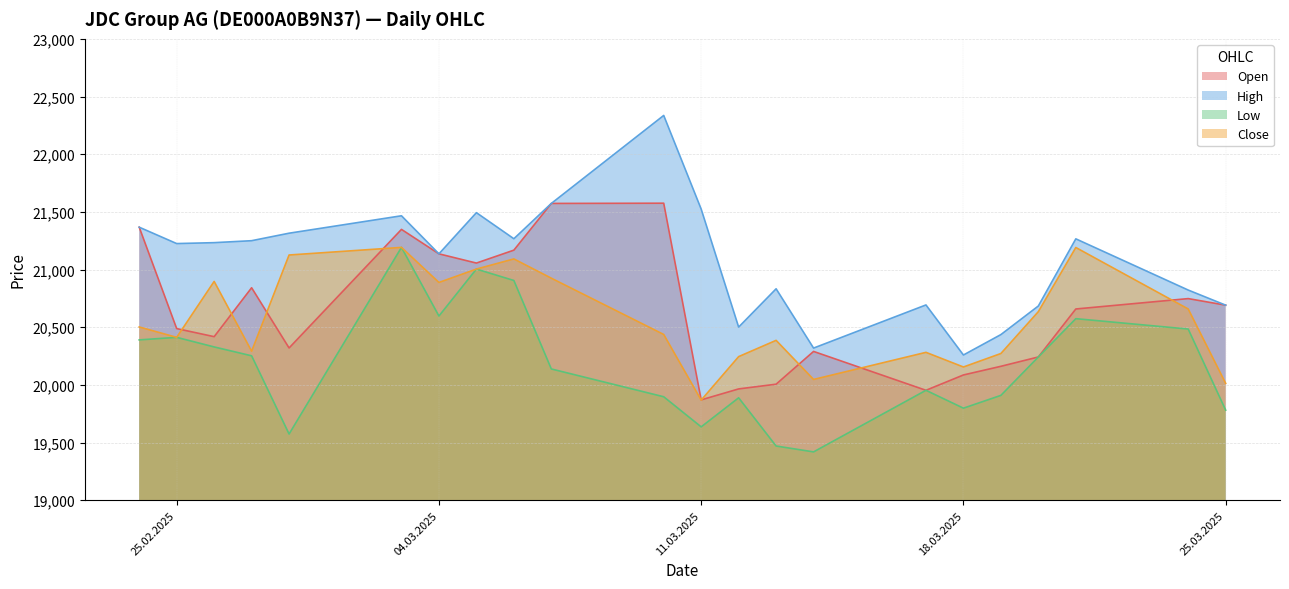

What is the label of the 1st point from the right?

25.03.2025